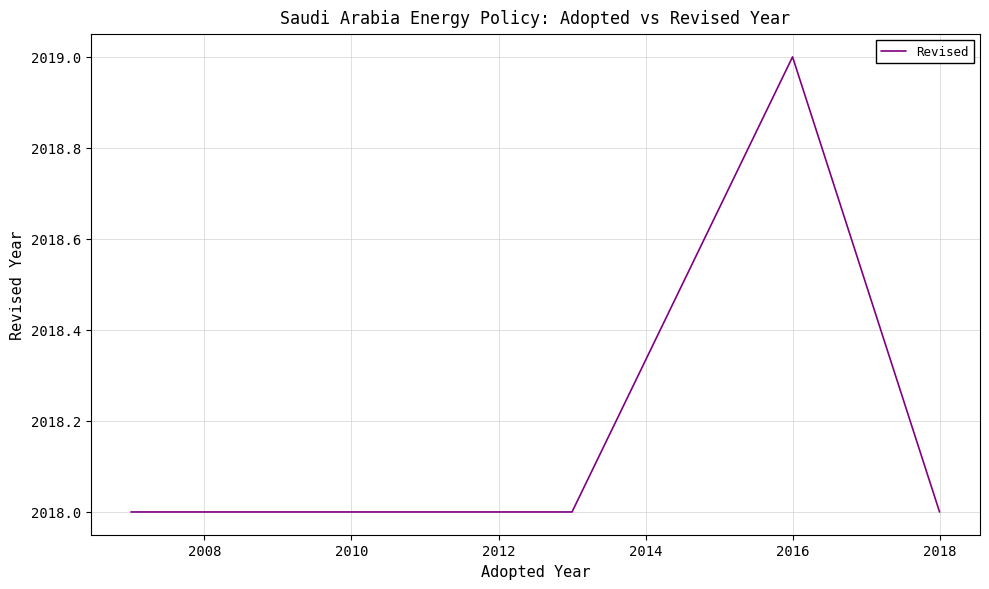

Read the value at 2018.

2018